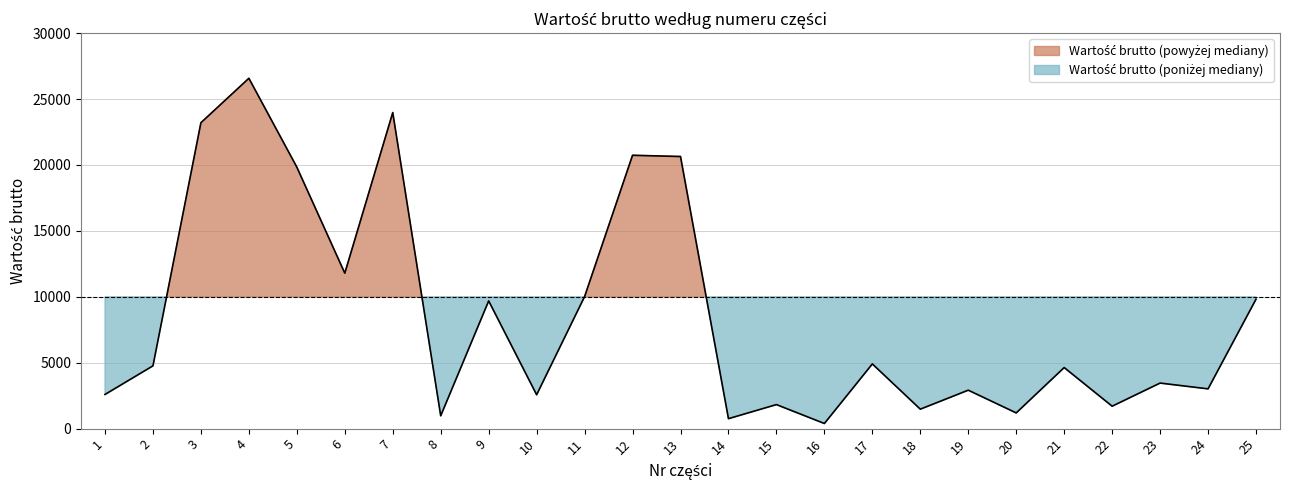

Between 22 and 5, which is larger?

5